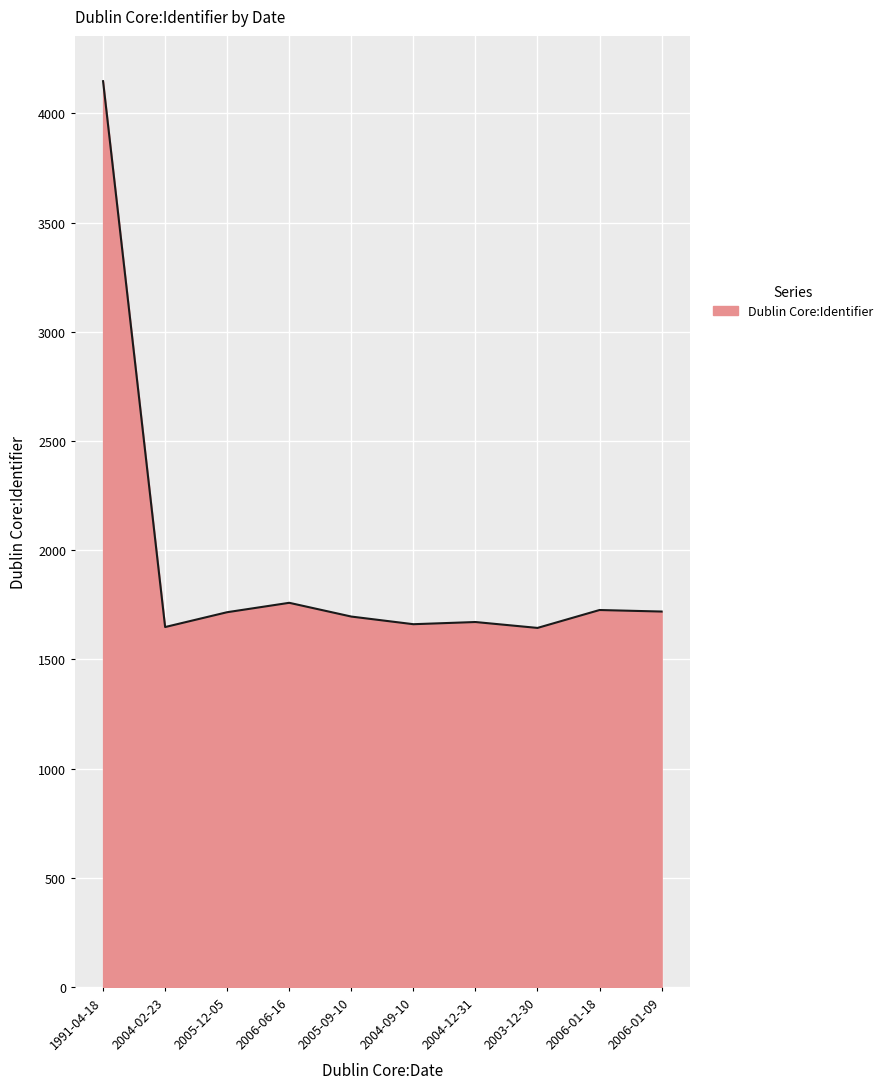

Which category has the highest value across all series?

1991-04-18